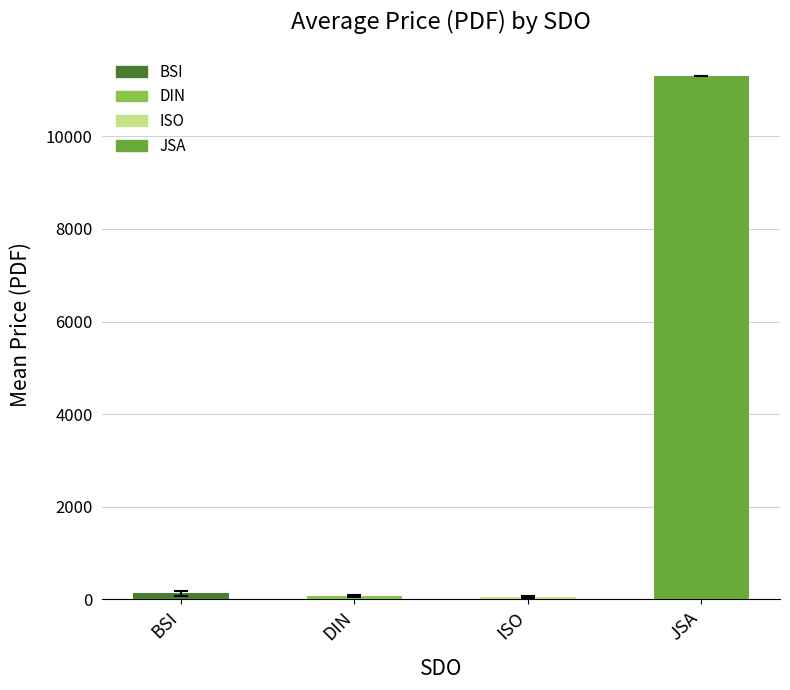

Rank the categories by value from highest to lowest.

JSA, BSI, DIN, ISO